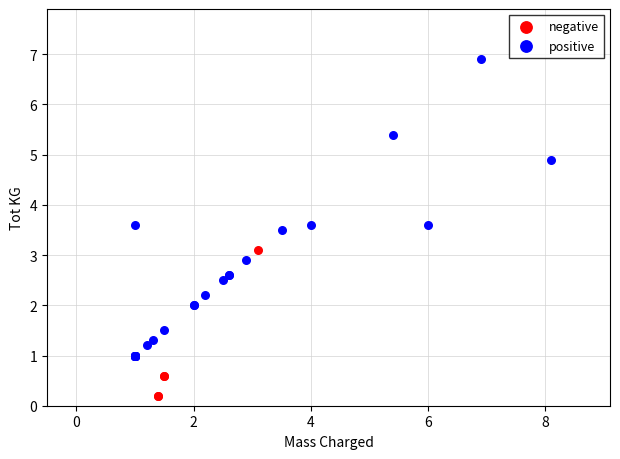

Which series contains the highest Y value?

positive